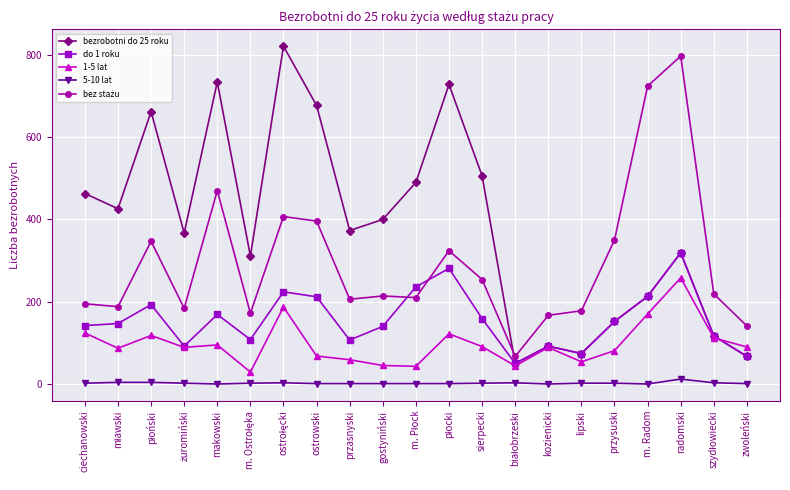

Which series has the largest range (max minus min)?

bezrobotni do 25 roku